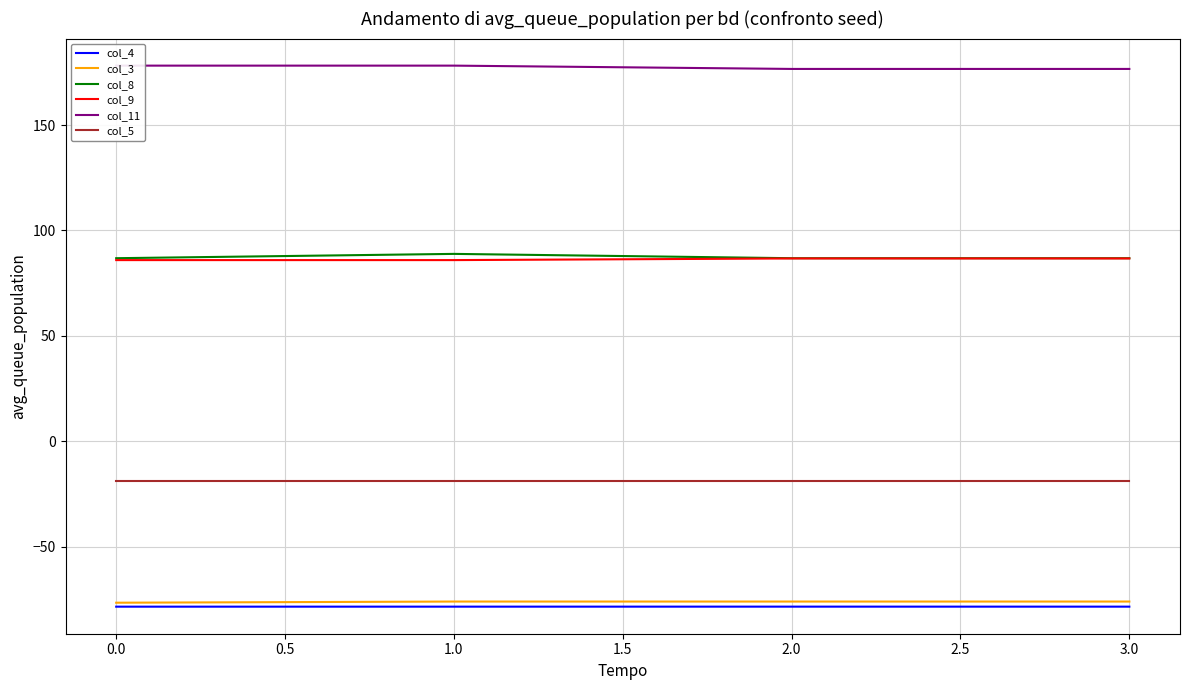

What is the average value of the col_8 series?

87.4